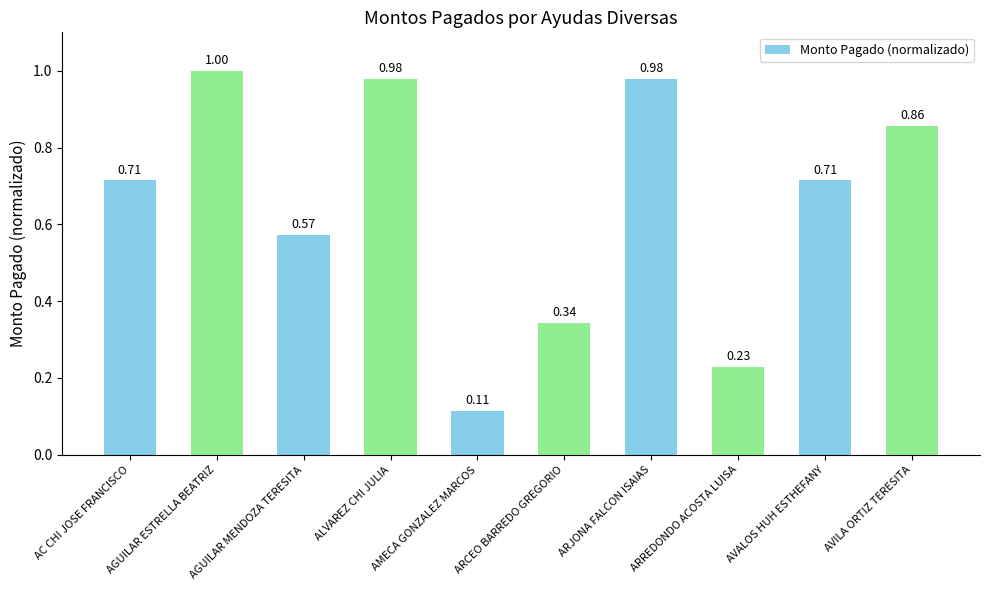

At which label is the value closest to 0?

AMECA GONZALEZ MARCOS